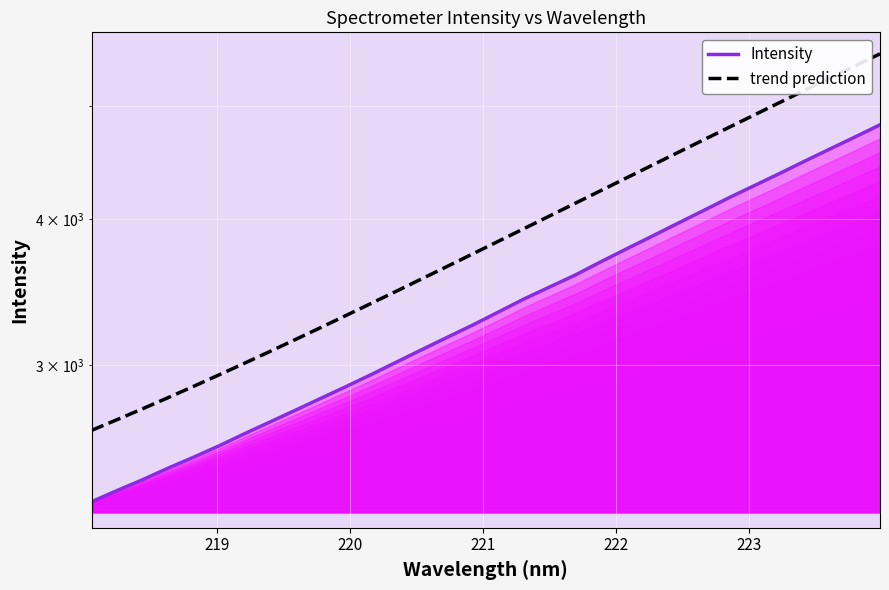

Reading right to left, what are all the values shown in this chart?

Intensity: 4818.9	4702.9	4591.4	4482.0	4373.0	4269.2	4167.9	4064.2	3964.2	3865.9	3771.1	3677.1	3582.9	3500.1	3419.1	3332.8	3249.1	3171.7	3095.5	3020.0	2946.1	2876.4	2809.8	2744.7	2681.7	2620.6	2558.5	2501.9	2448.6	2393.4	2343.0	2292.1
trend prediction: 5542.8	5410.5	5280.7	5153.7	5029.2	4907.4	4788.1	4671.6	4557.5	4446.2	4337.3	4231.1	4127.4	4026.3	3927.8	3831.8	3738.4	3647.5	3559.2	3473.4	3390.1	3309.3	3231.0	3155.3	3082.0	3011.2	2942.9	2877.1	2813.7	2752.8	2694.4	2638.4